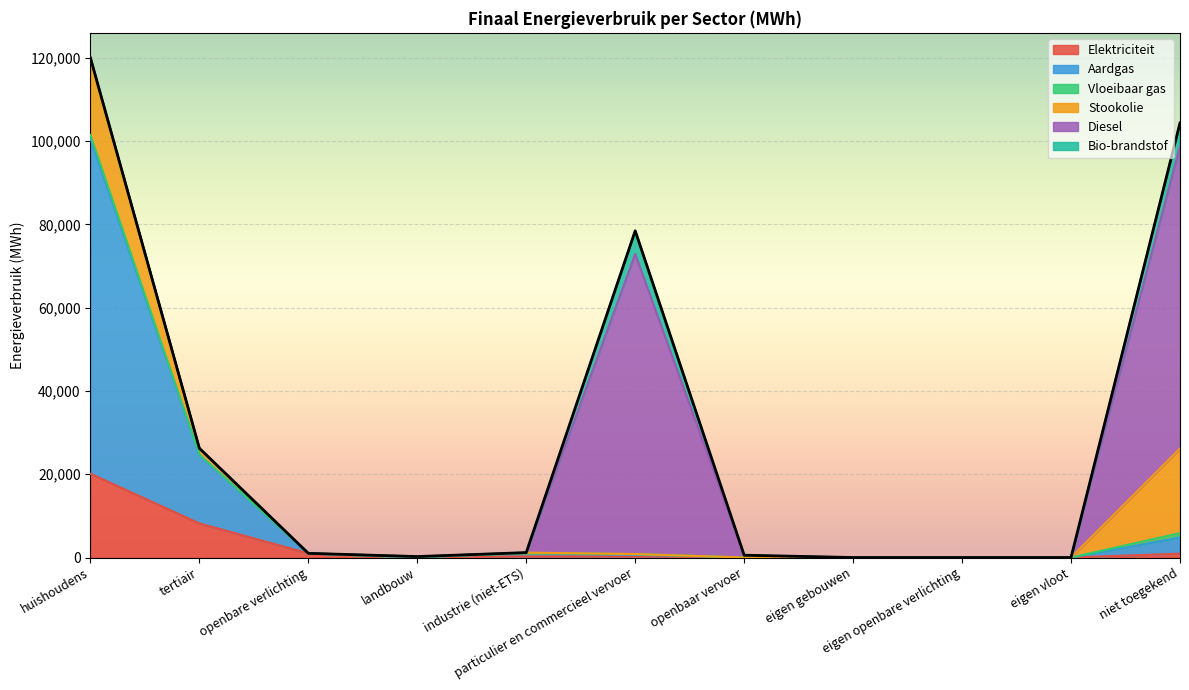

Is it true that Elektriciteit equals 165.6 at particulier en commercieel vervoer?

False